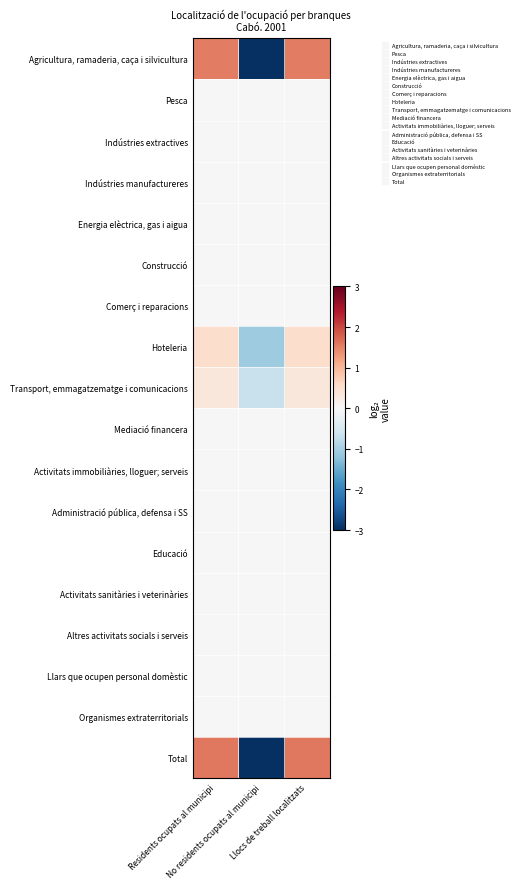

How many categories are shown in the chart?

3